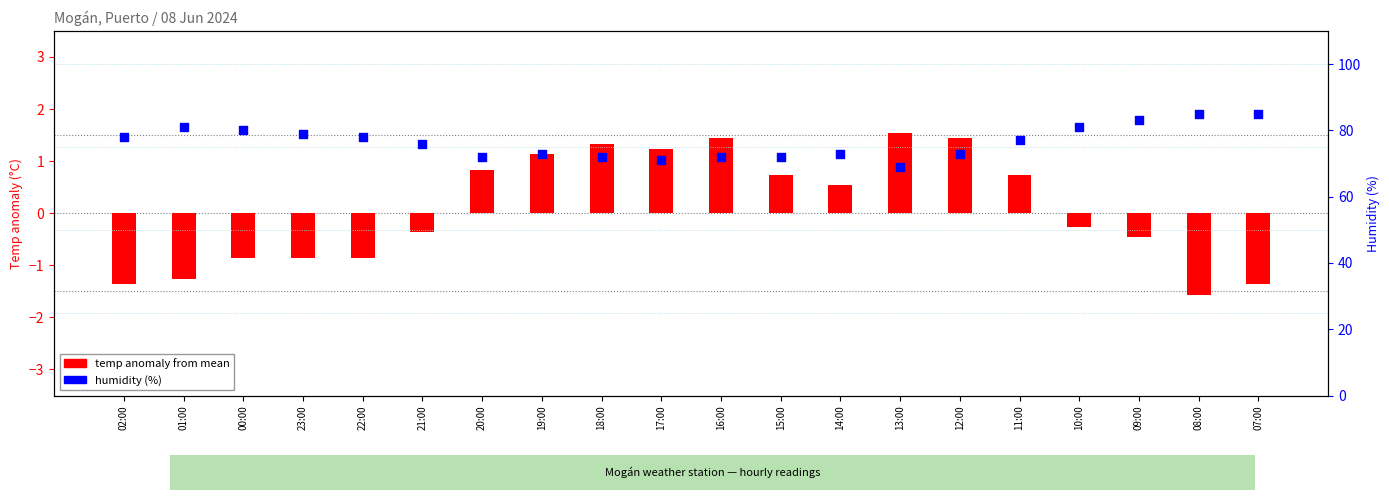

Which series contains the highest Y value?

Humidity (%)